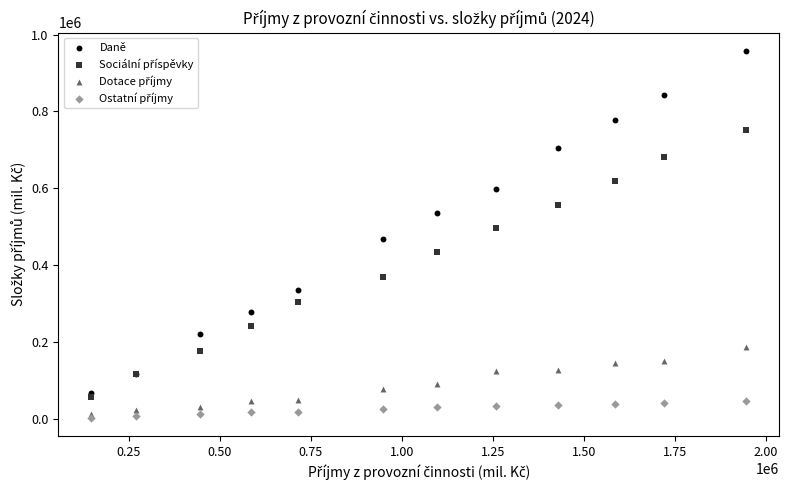

Which series has the widest spread of Y values?

Daně